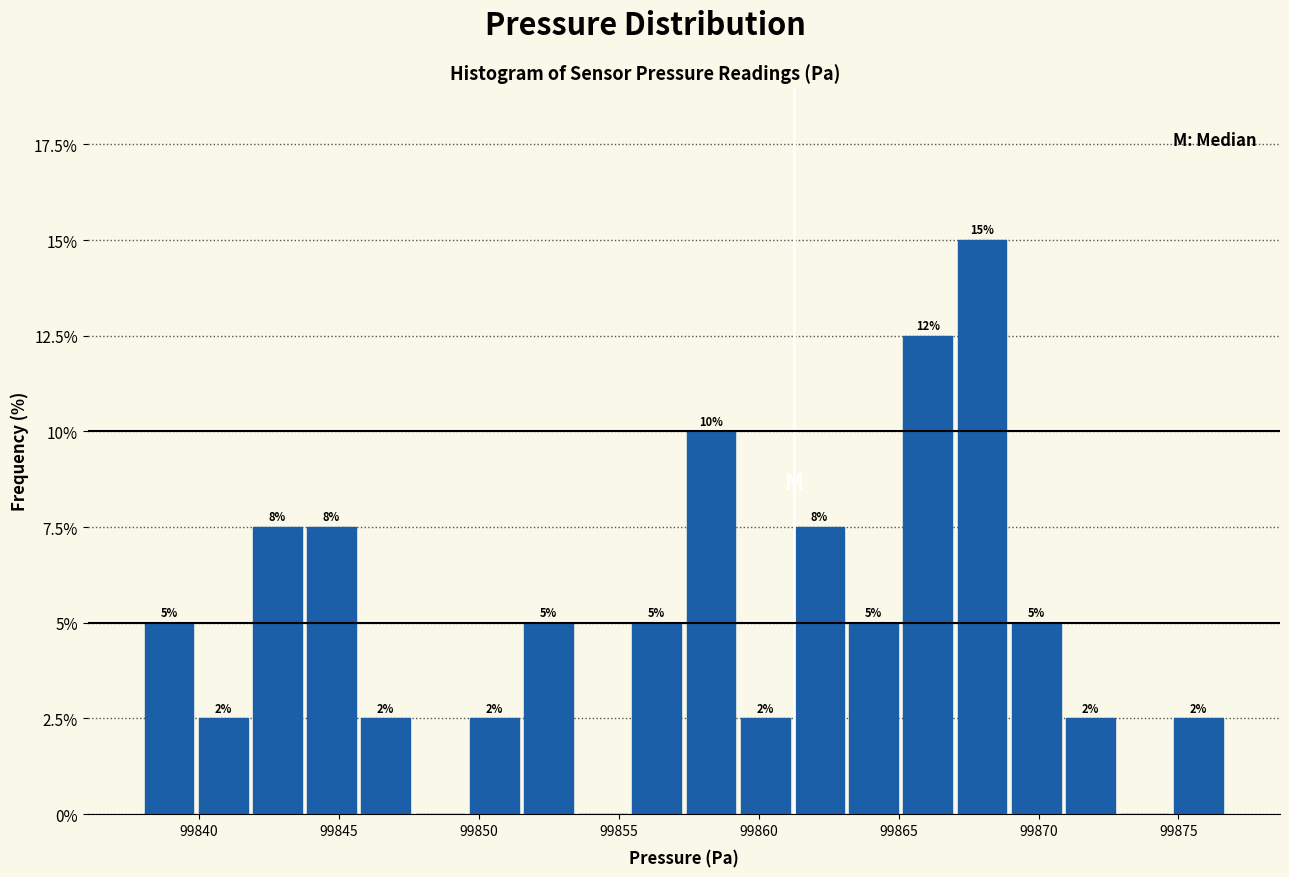

Read against the x-axis, roughly where is the centre of the tallest bar?

99868.0